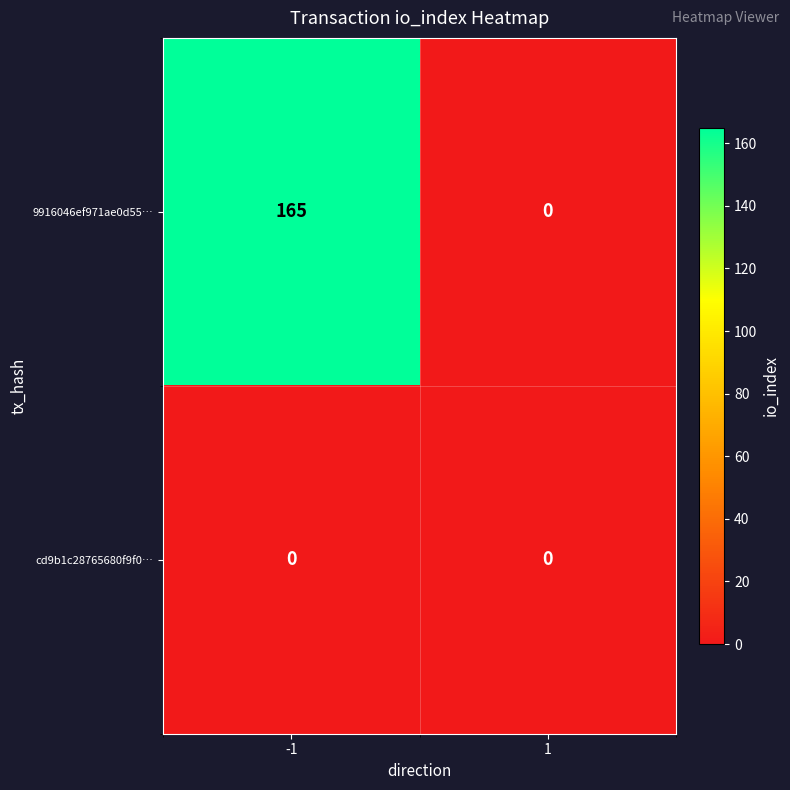

Rank the series at -1 from highest to lowest value.

9916046ef971ae0d55…, cd9b1c28765680f9f0…